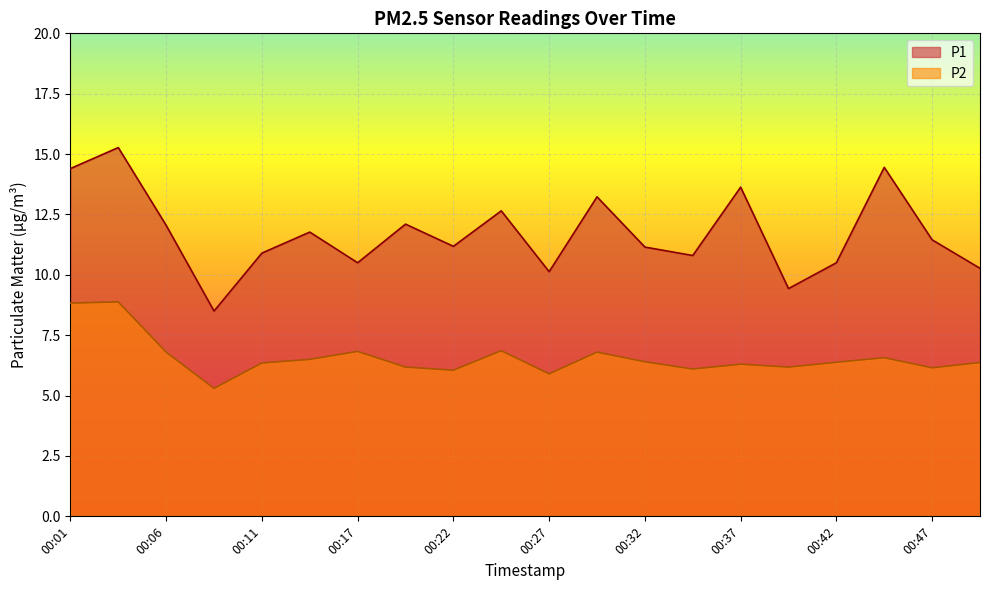

List the series in order of their peak value, lowest first.

P2, P1